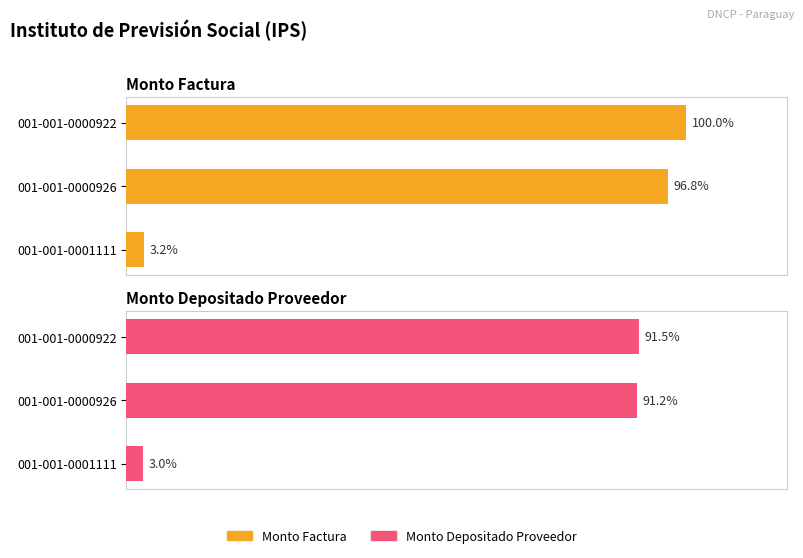

Are the bars horizontal?

Yes